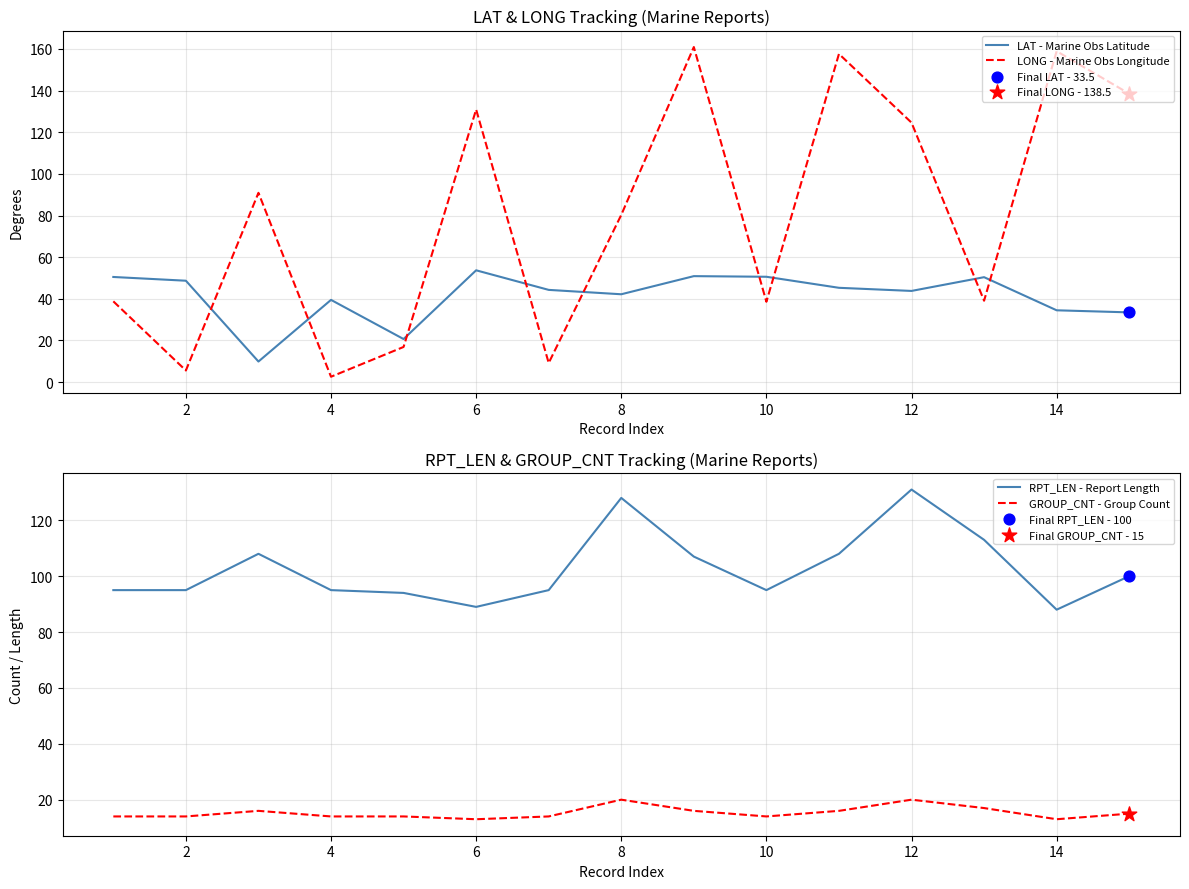

True or false: LAT - Marine Obs Latitude and LONG - Marine Obs Longitude cross at least once.

True